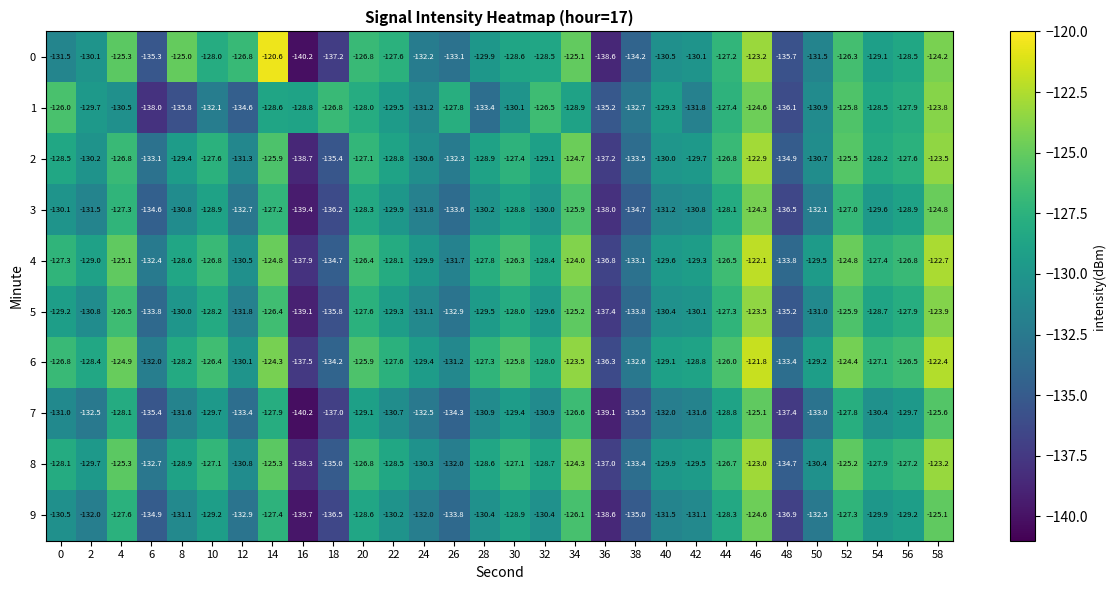

What is the difference between the maximum and minimum values in the 2 series?

15.8